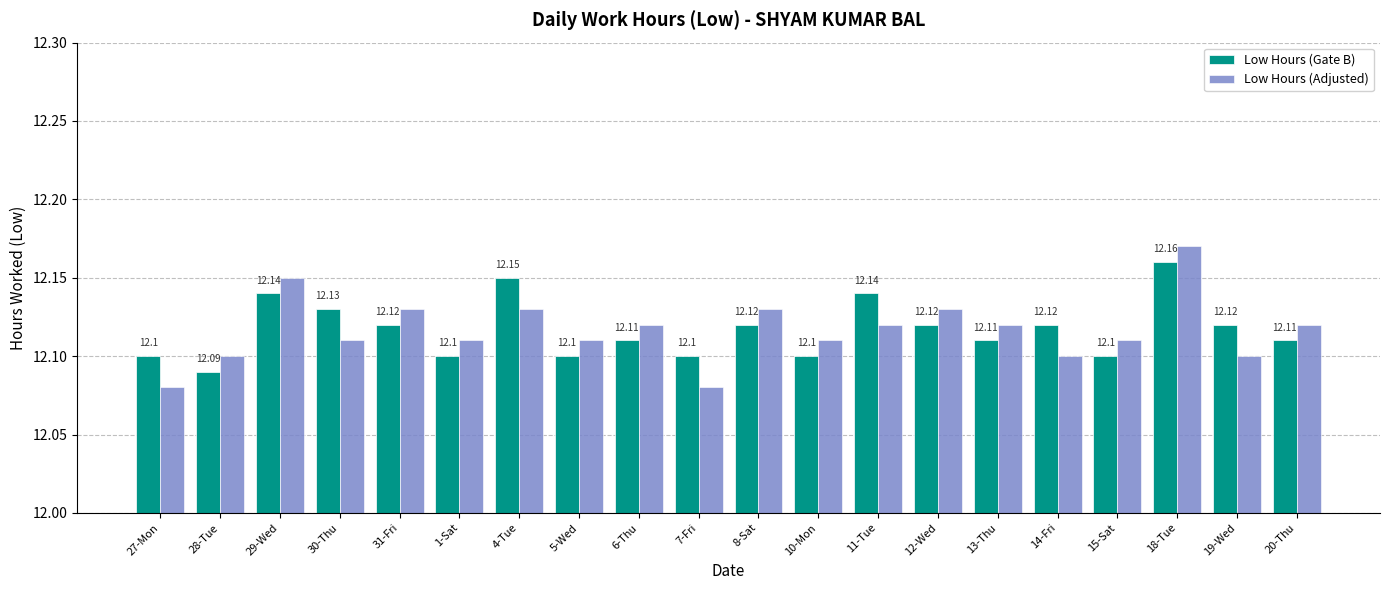

What are all the series names shown in the legend?

Low Hours (Gate B), Low Hours (Adjusted)